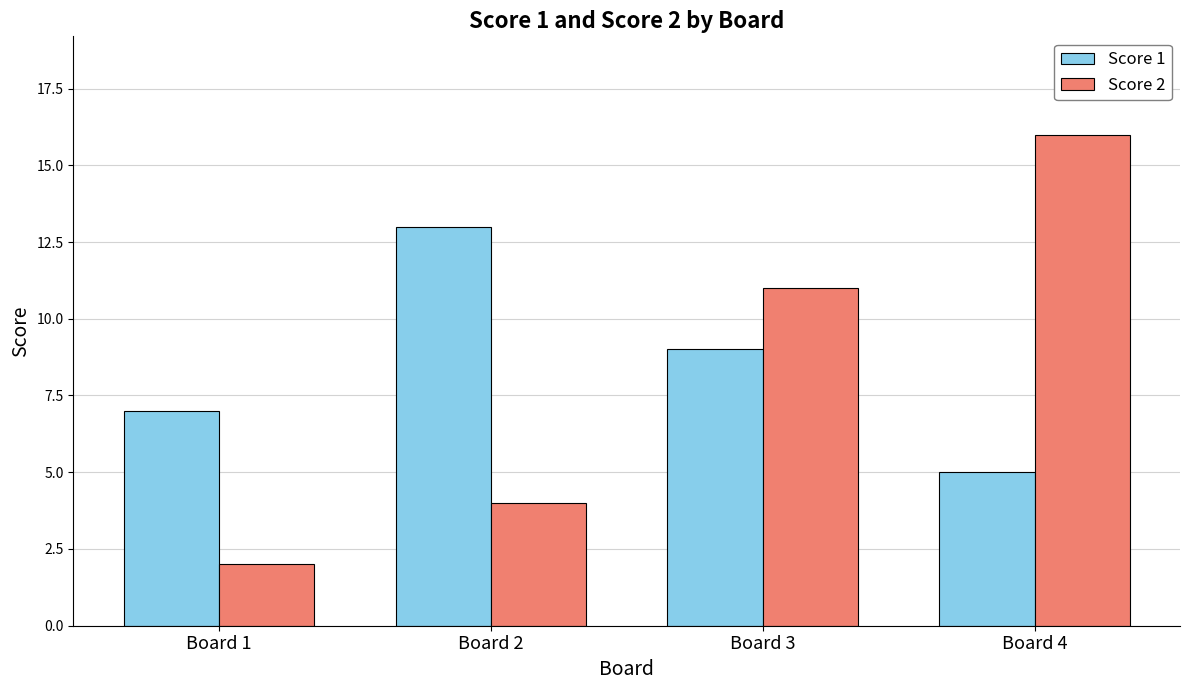

What is the maximum value shown in the chart?

16